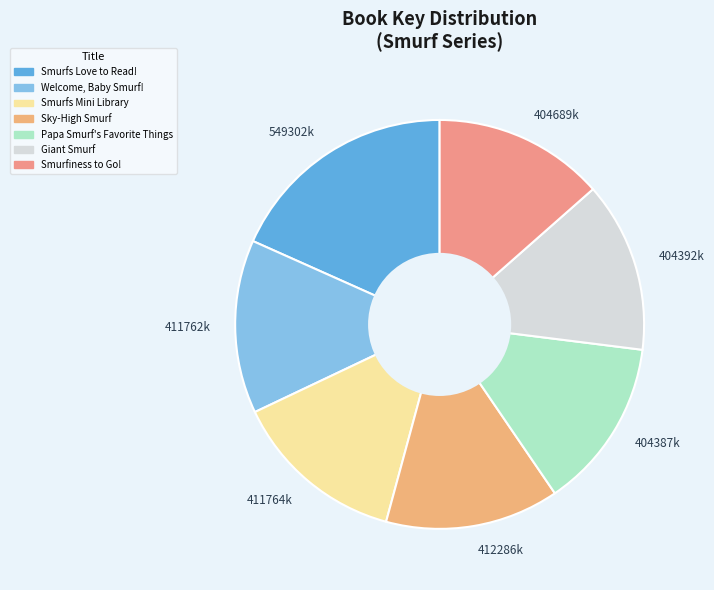

The 549302k slice represents 6% of the pie. True or false?

False